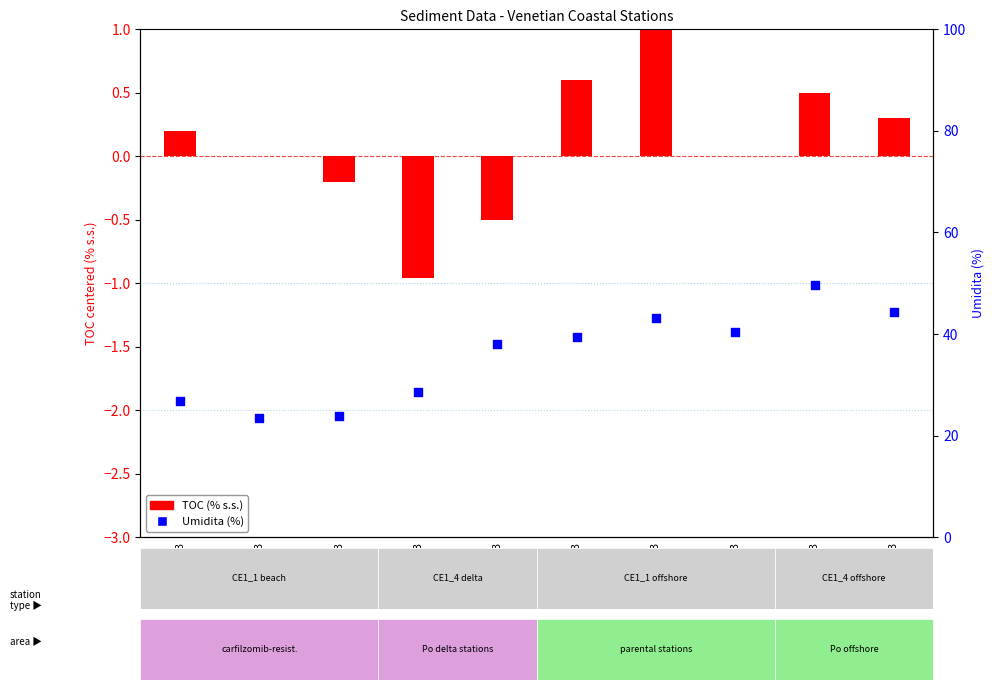

Which series contains the highest Y value?

Umidita (%)